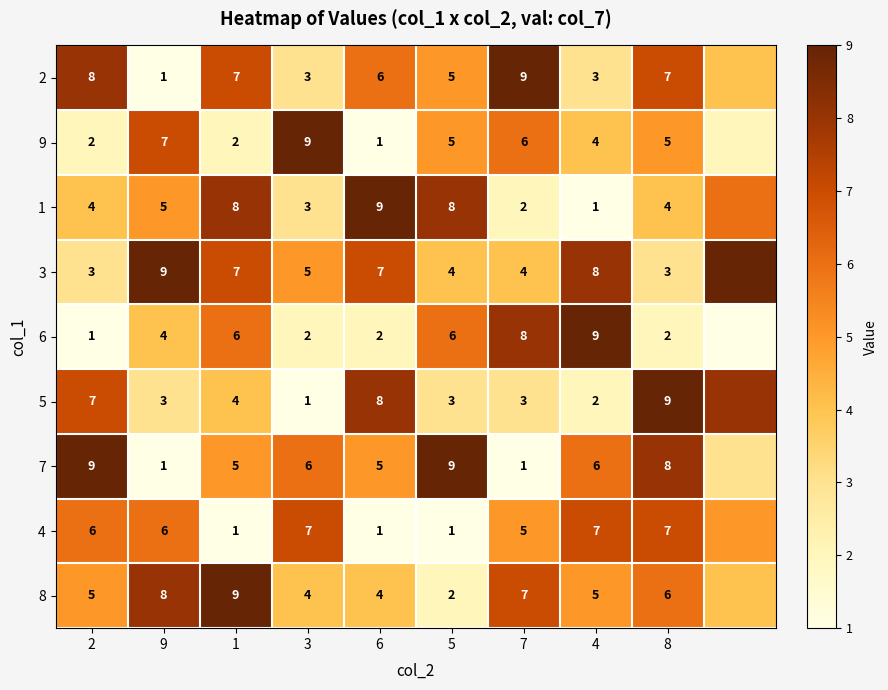

What is the difference between the highest and lowest values at 7?

8